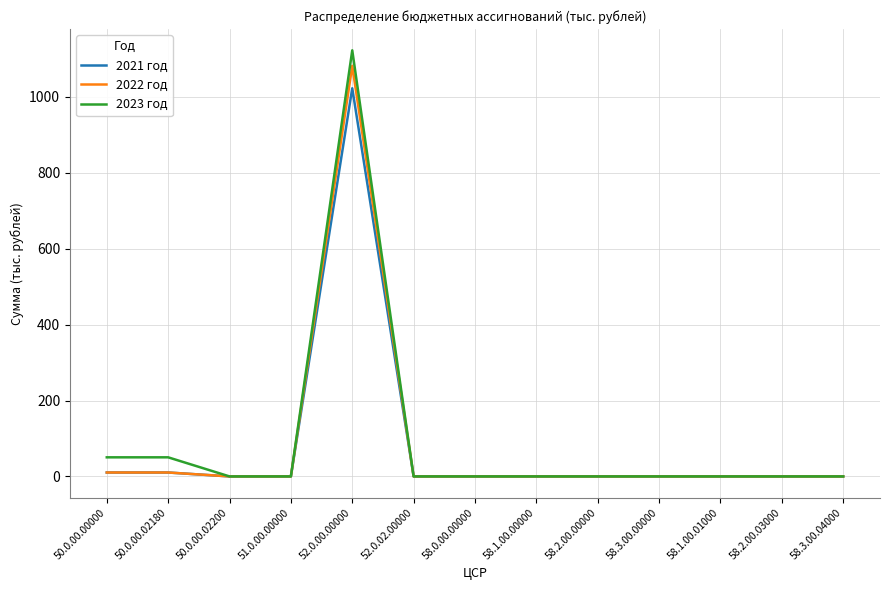

Which category has the highest value across all series?

52.0.00.00000